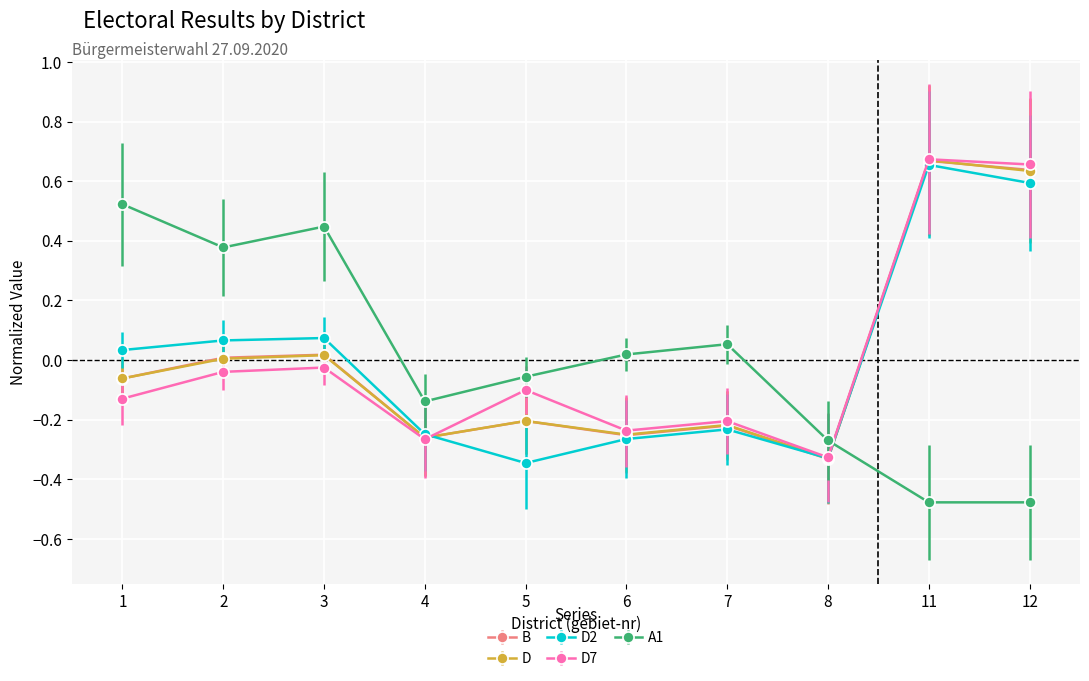

What is the spread (max minus min) of values at 5?

0.3